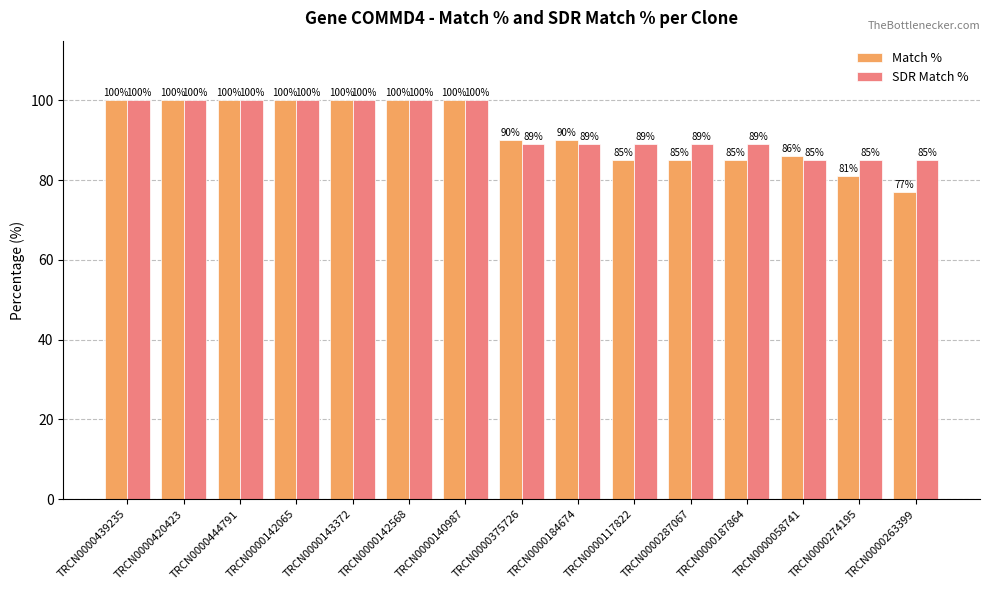

Count the number of categories in the chart.

15